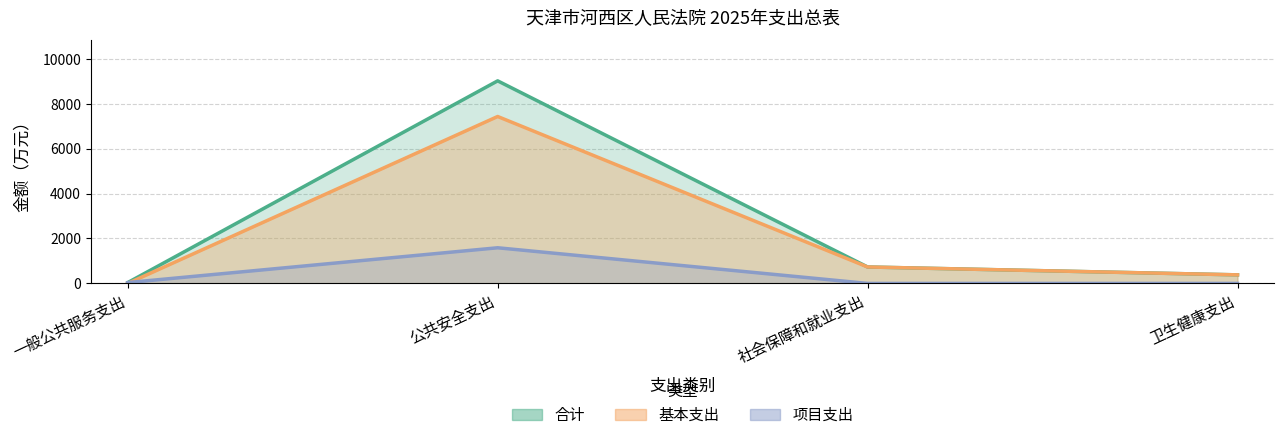

Where is 合计 nearest to the value 4528?

社会保障和就业支出